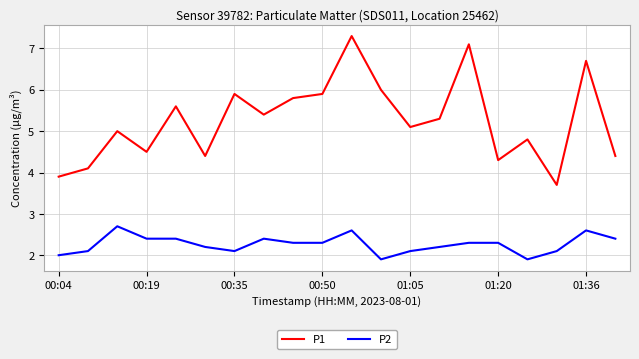

What is the difference between the maximum and minimum values in the P2 series?

0.8